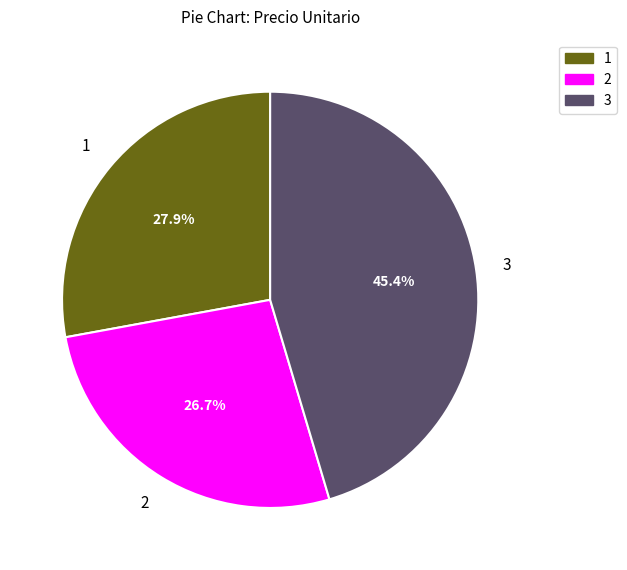

How much of the chart is everything except 3?

54.6%